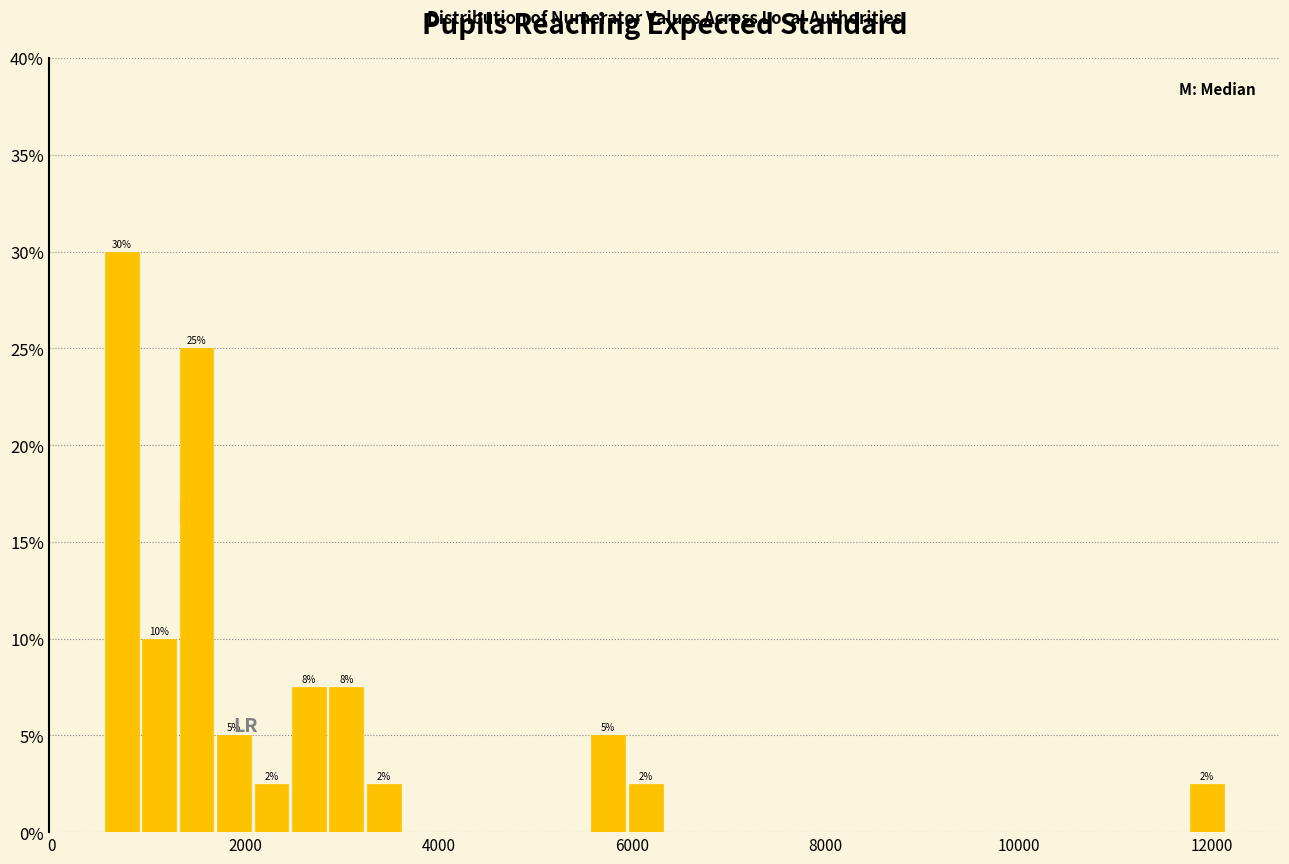

Read against the x-axis, roughly where is the centre of the tallest bar?

800